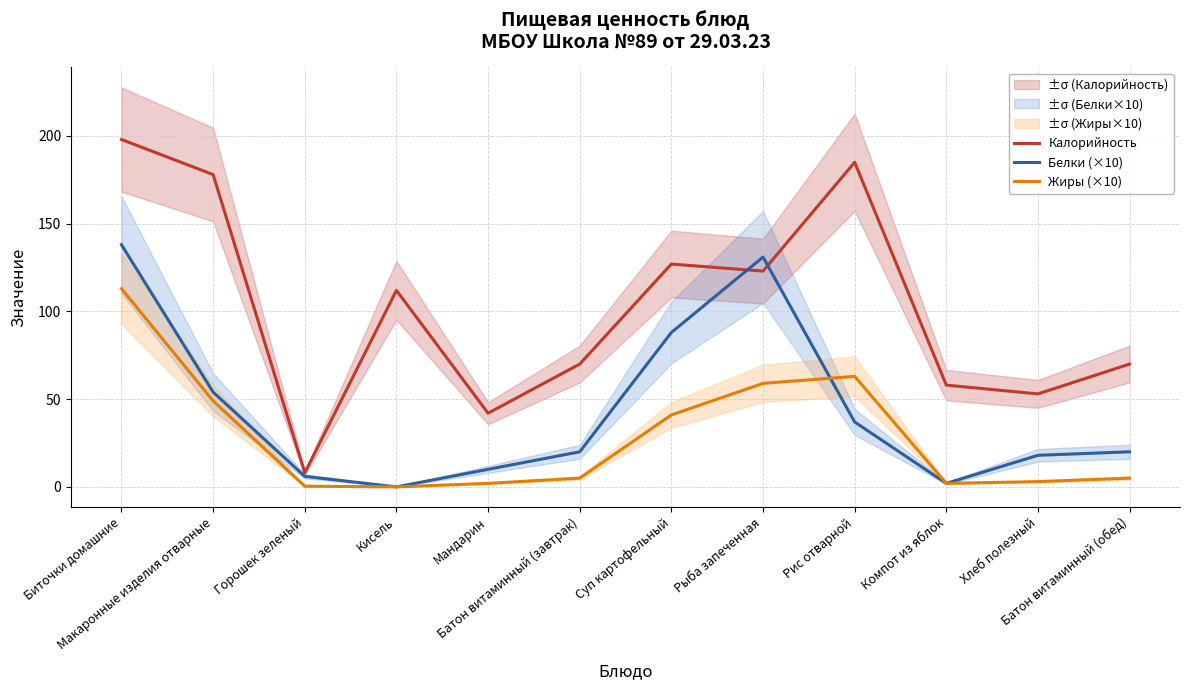

What is the difference between the maximum and minimum values in the Калорийность series?

190.0